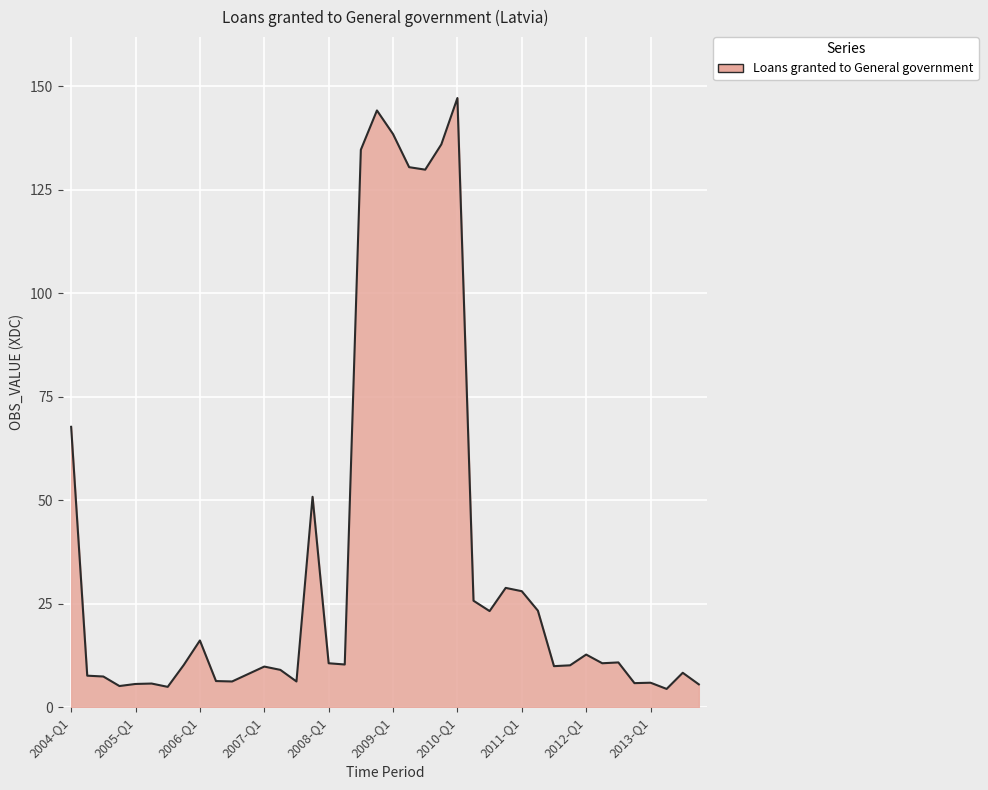

What is the minimum value shown in the chart?

4.4